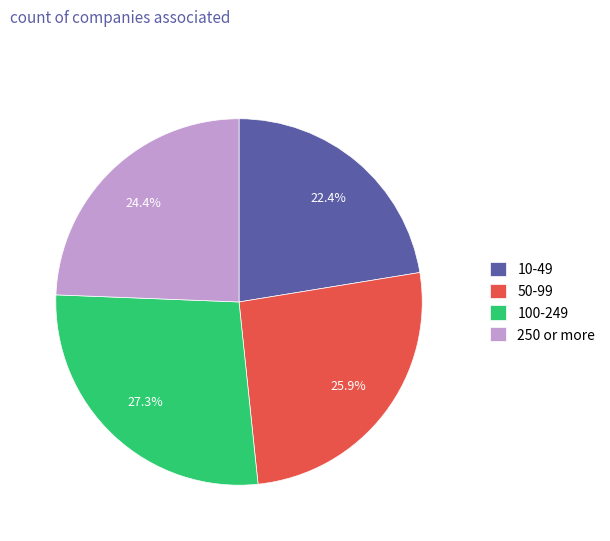

Approximately how many times larger is the value at 100-249 compared to 250 or more?

1.1